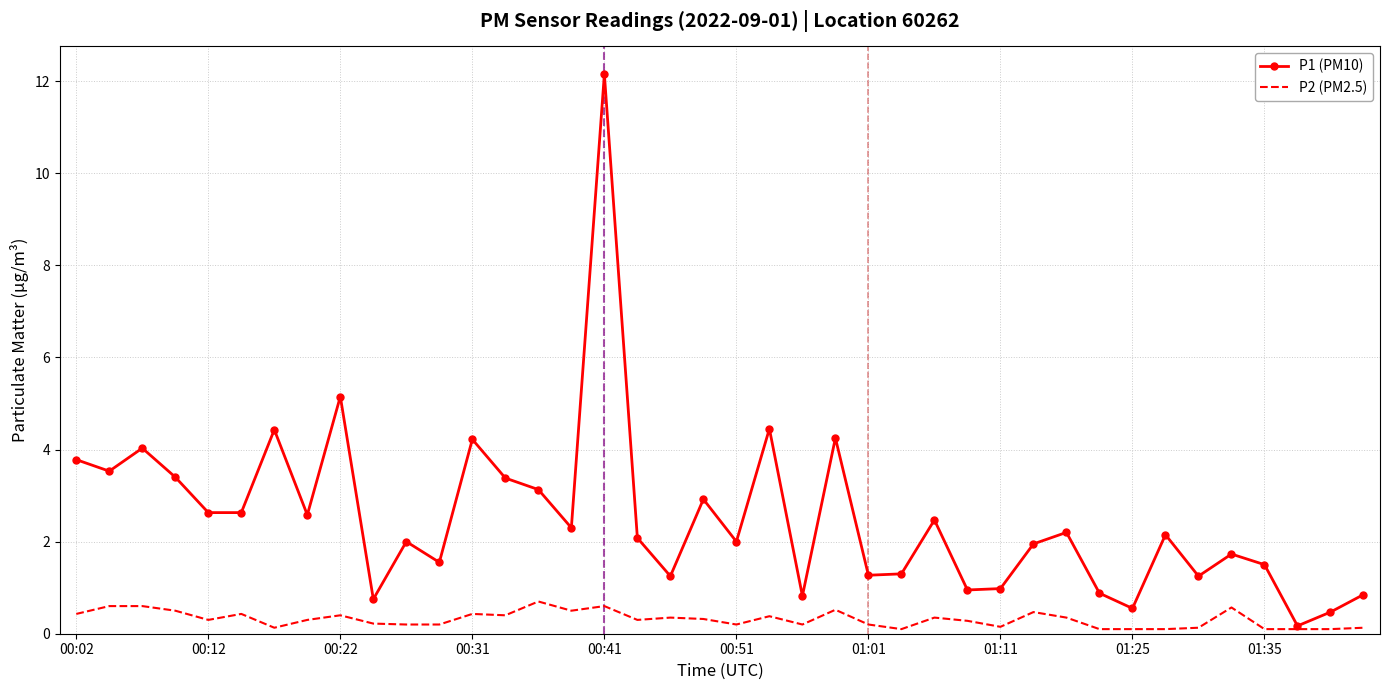

Rank the series by their average value, from highest to lowest.

P1 (PM10), P2 (PM2.5)